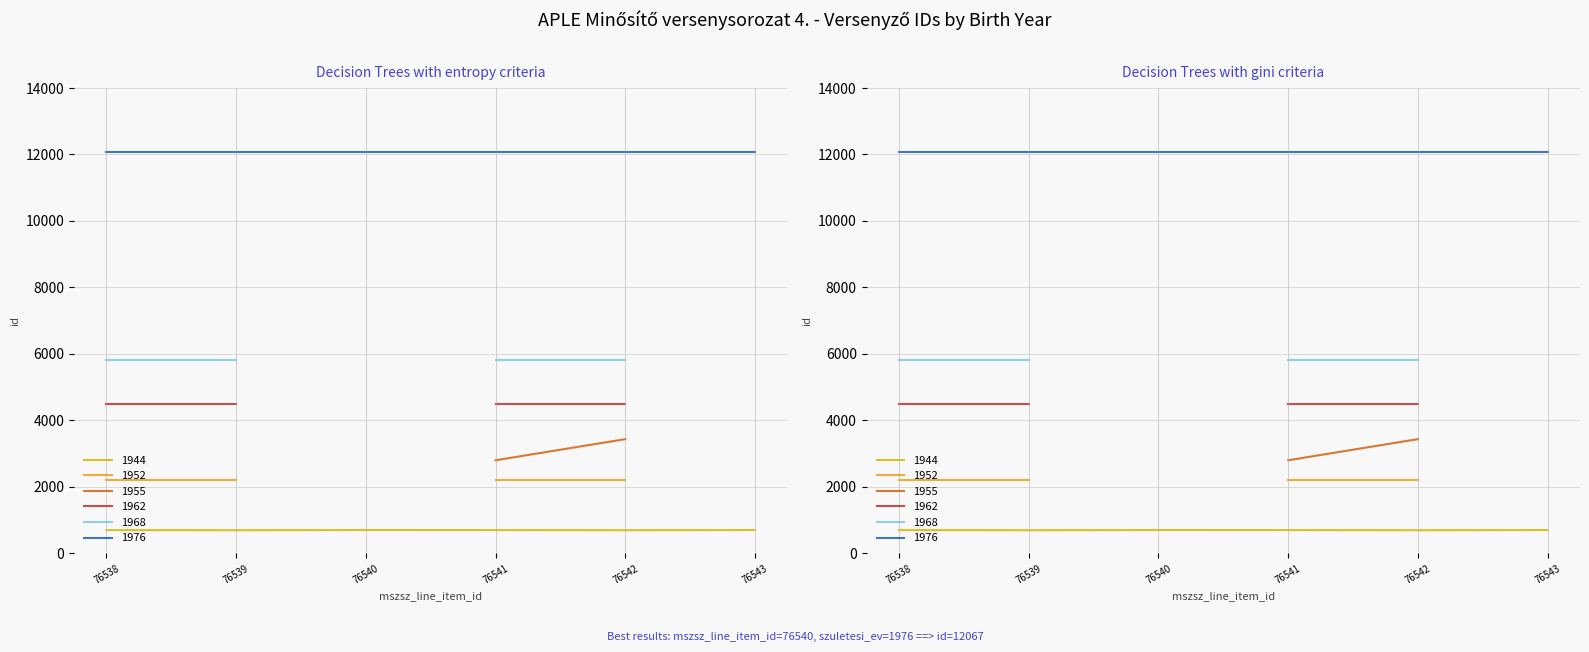

What value does the 1968 series have at 76538?

5828